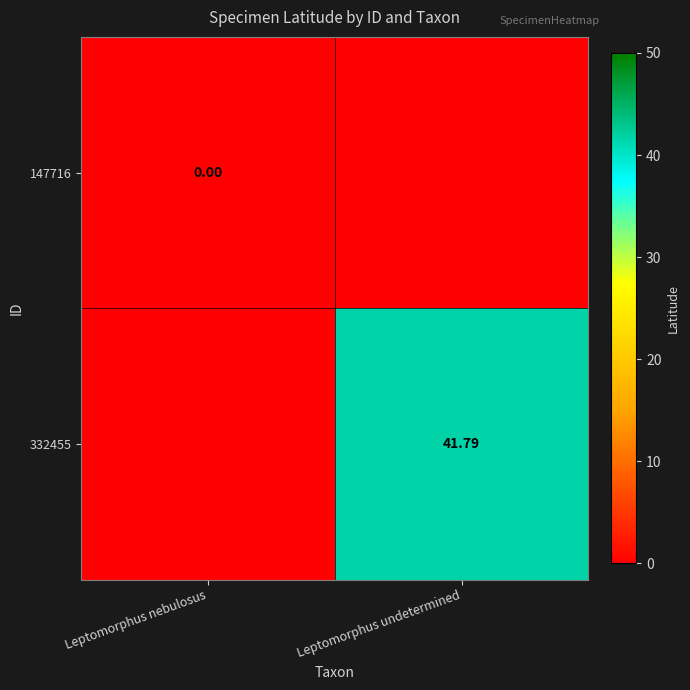

Is the value of 332455 at Leptomorphus undetermined greater than the value of 147716 at Leptomorphus nebulosus?

Yes